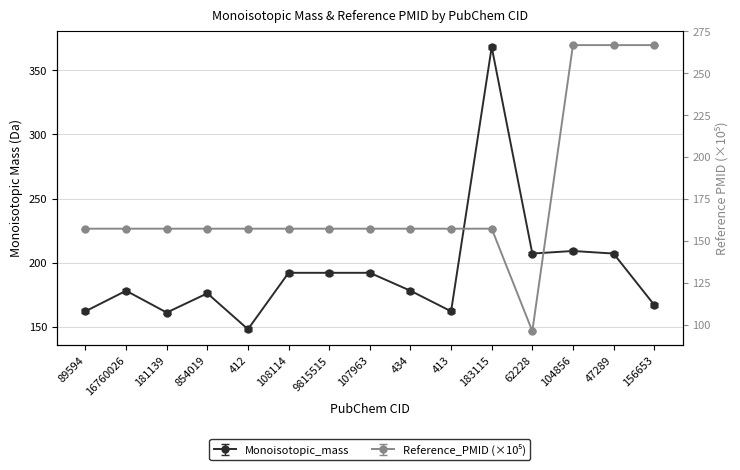

Reading right to left, extract all data points from this chart.

Monoisotopic_mass: 156653=167.1	47289=207.1	104856=209.1	62228=207.1	183115=368.1	413=162.1	434=178.1	107963=192.1	9815515=192.1	108114=192.1	412=148.1	854019=176.1	181139=161.1	16760026=178.1	89594=162.1
Reference_PMID: 156653=266.8	47289=266.8	104856=266.8	62228=96.3	183115=157.3	413=157.3	434=157.3	107963=157.3	9815515=157.3	108114=157.3	412=157.3	854019=157.3	181139=157.3	16760026=157.3	89594=157.3